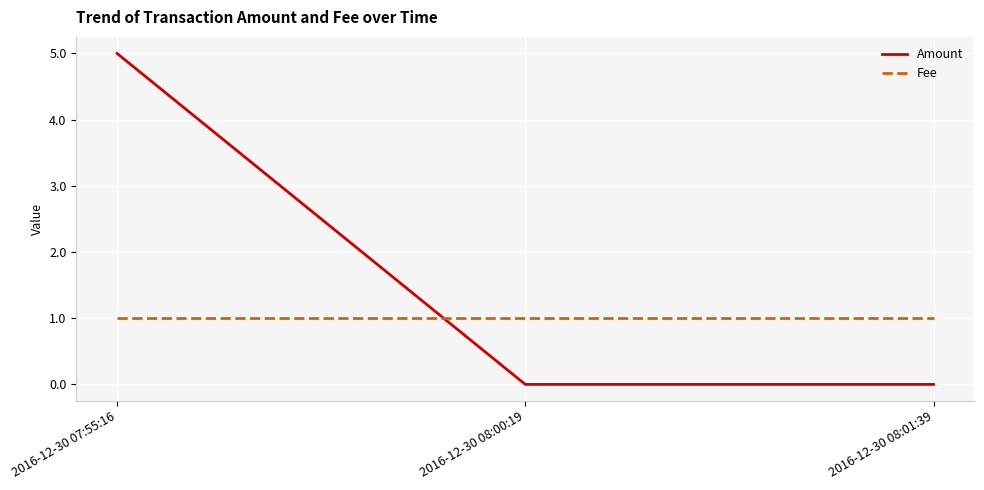

The value of Amount at 2016-12-30 07:55:16 is 1. True or false?

False